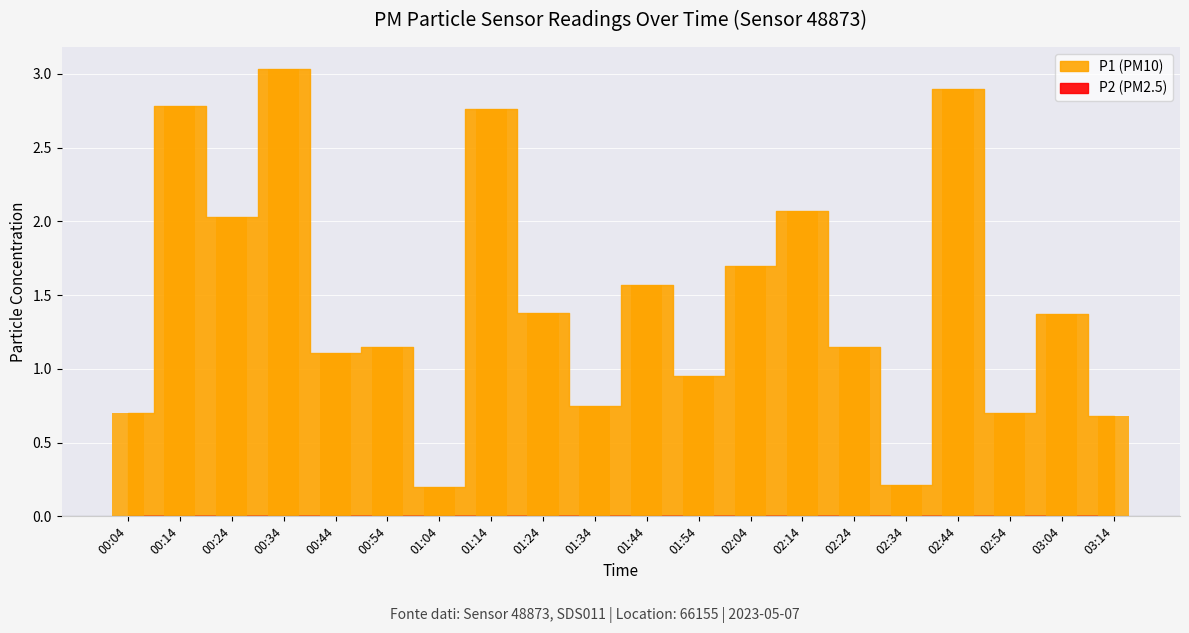

Is it true that P2 equals 4.7 at 00:54?

False